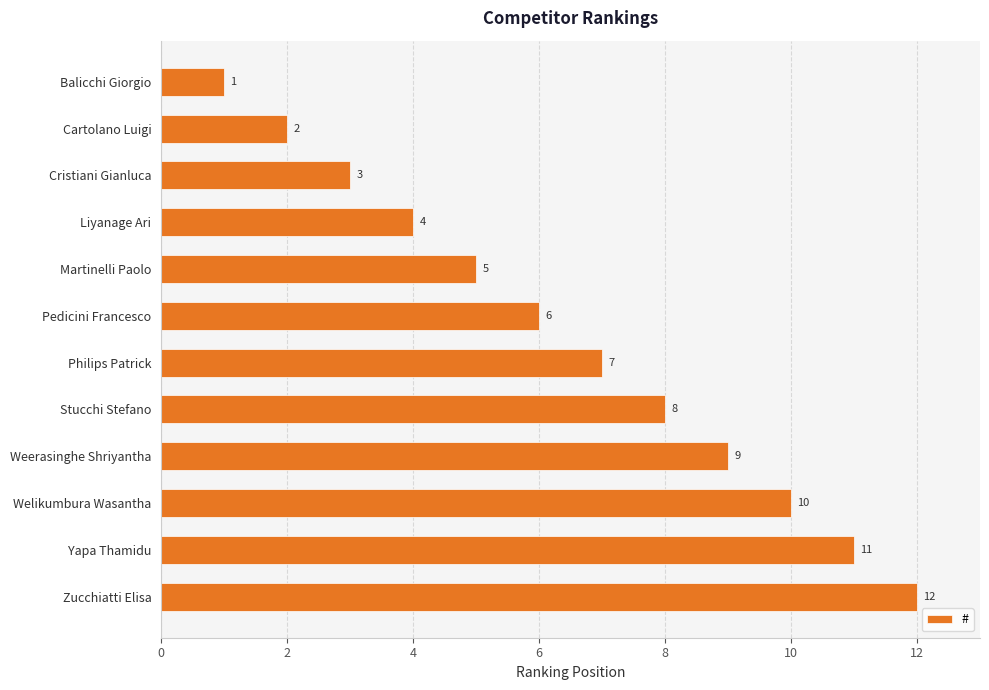

What is the ratio of the value at Stucchi Stefano to the value at Philips Patrick?

1.1